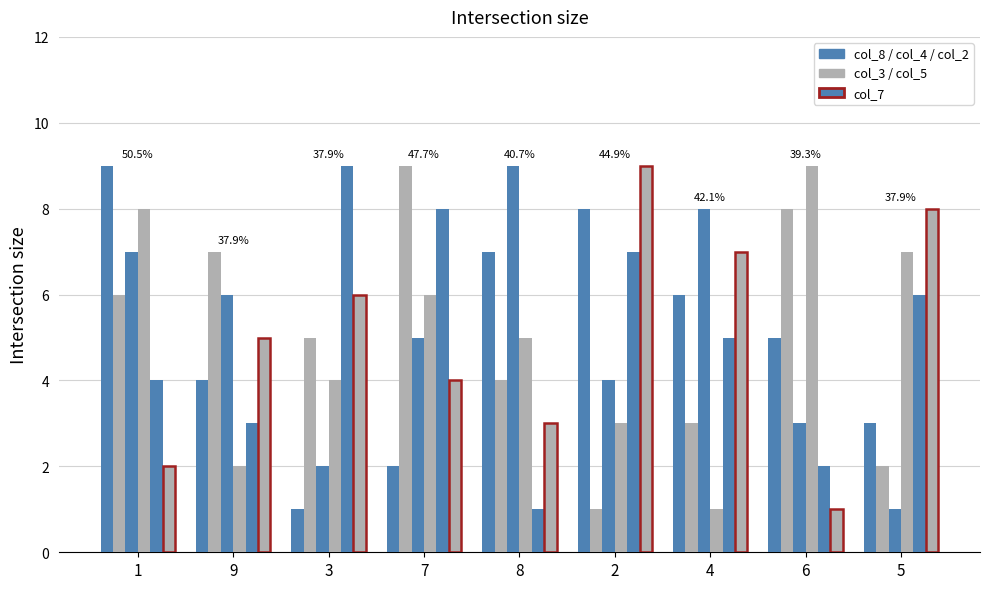

Reading left to right, list all the values displayed in this chart.

col_8: 9	4	1	2	7	8	6	5	3
col_3: 6	7	5	9	4	1	3	8	2
col_4: 7	6	2	5	9	4	8	3	1
col_2: 8	2	4	6	5	3	1	9	7
col_5: 4	3	9	8	1	7	5	2	6
col_7: 2	5	6	4	3	9	7	1	8